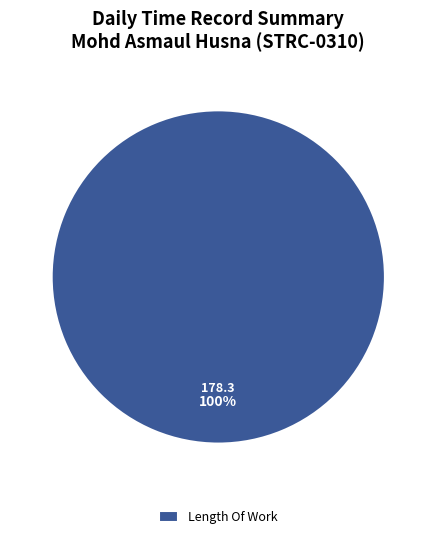

Count the number of slices in the pie.

1